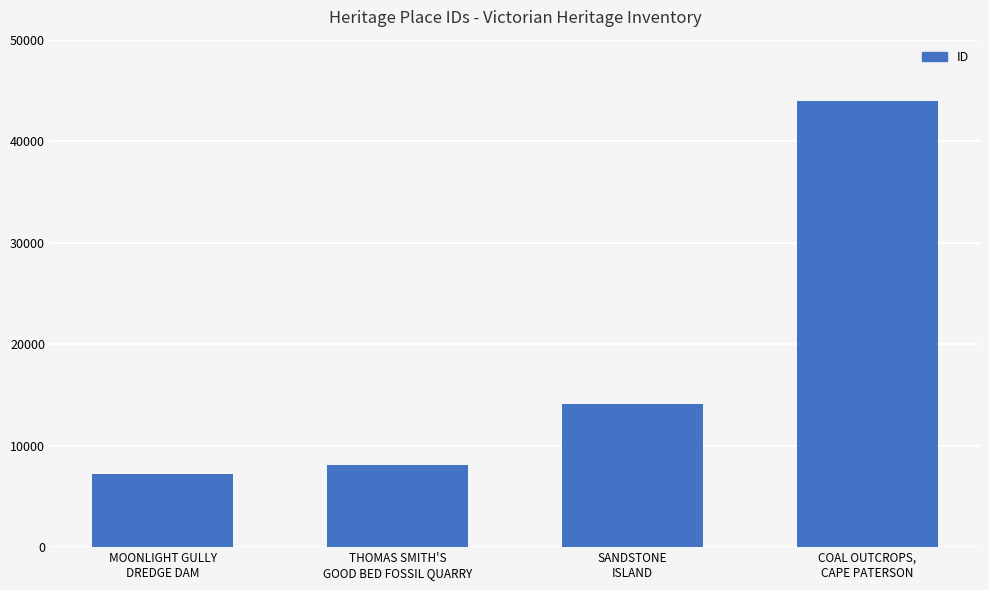

Rank the categories by value from highest to lowest.

COAL OUTCROPS,
CAPE PATERSON, SANDSTONE
ISLAND, THOMAS SMITH'S
GOOD BED FOSSIL QUARRY, MOONLIGHT GULLY
DREDGE DAM